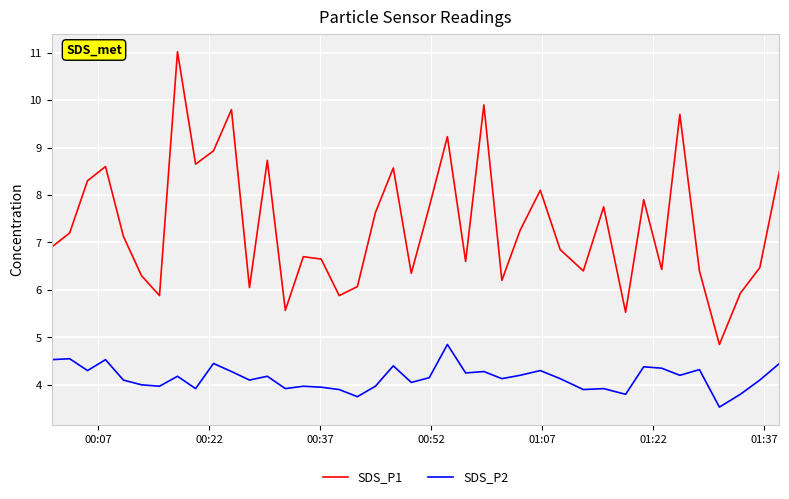

Which series has the widest spread of values?

SDS_P1